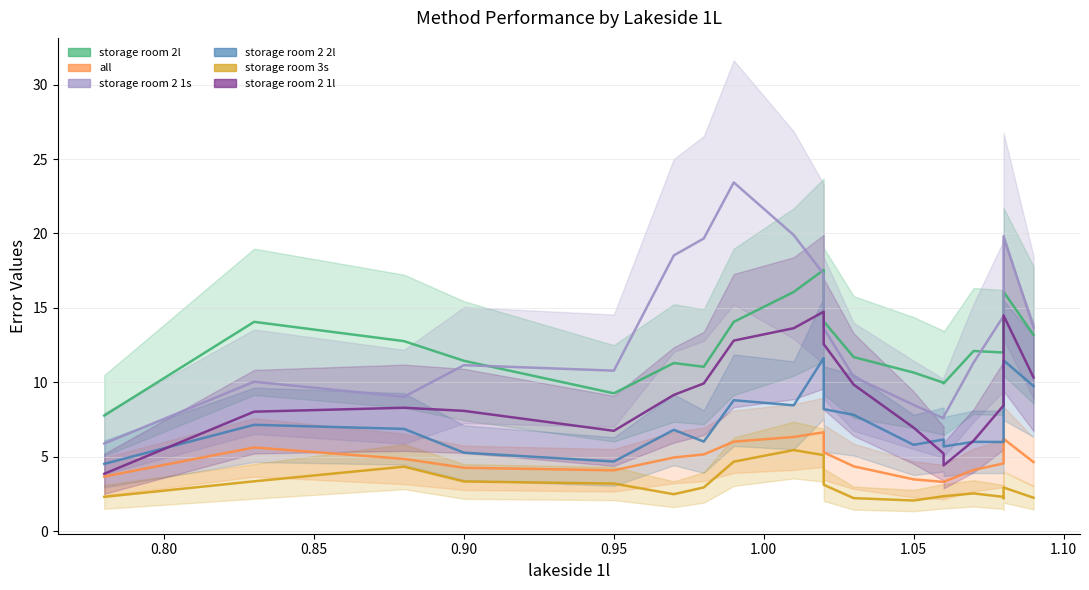

True or false: storage room 2 1l and all cross at least once.

False